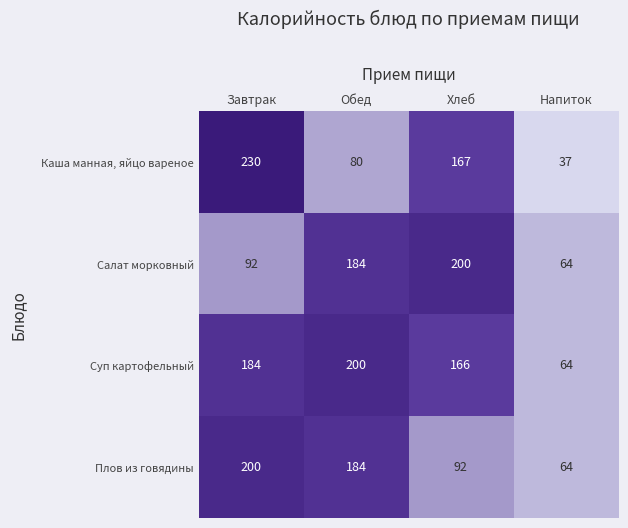

Is it true that Салат морковный equals 139 at Завтрак?

False